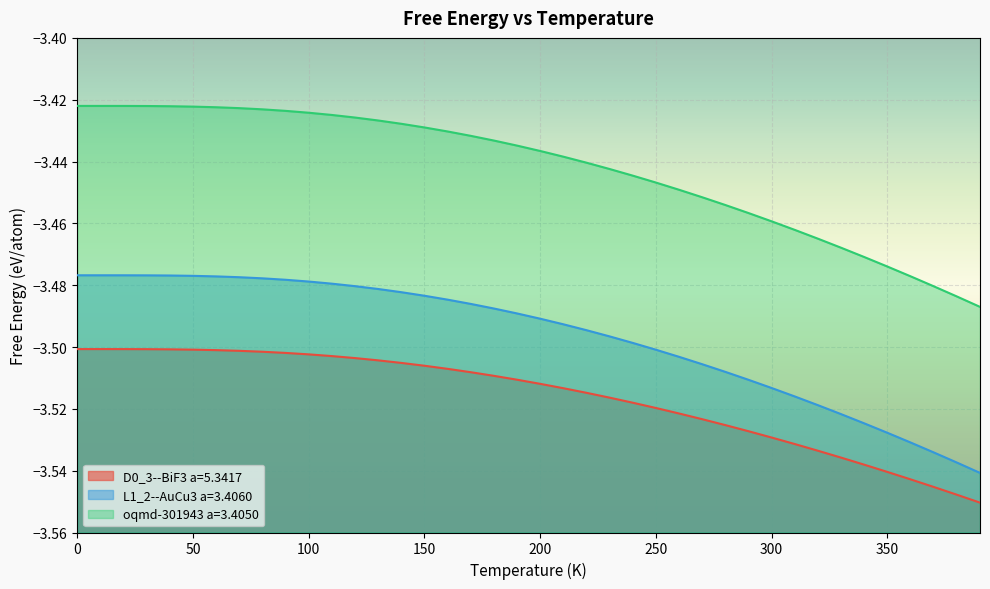

Rank the series by their maximum value, from lowest to highest.

D0_3--BiF3 a=5.3417, L1_2--AuCu3 a=3.4060, oqmd-301943 a=3.4050